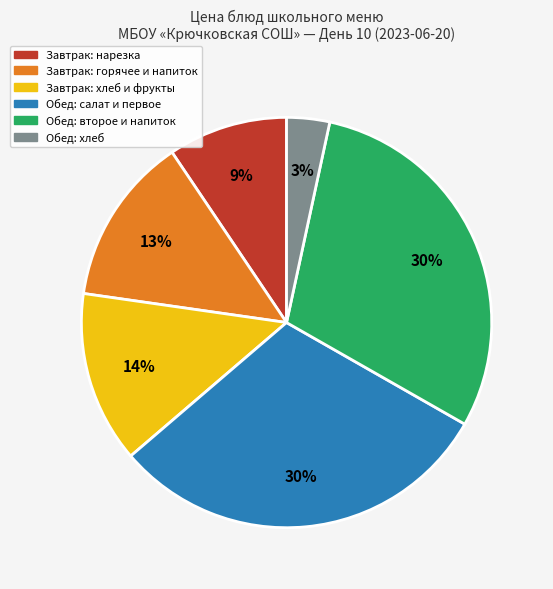

Which has a higher value, Обед: салат и первое or Завтрак: нарезка?

Обед: салат и первое